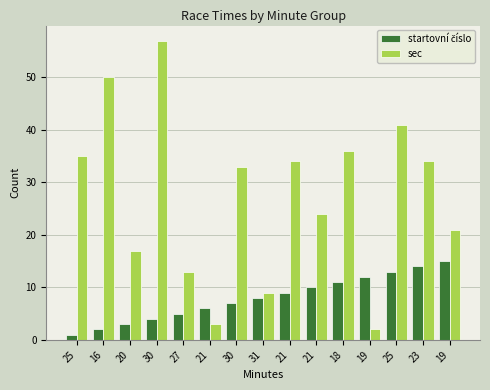

How many bars are there in each group?

2